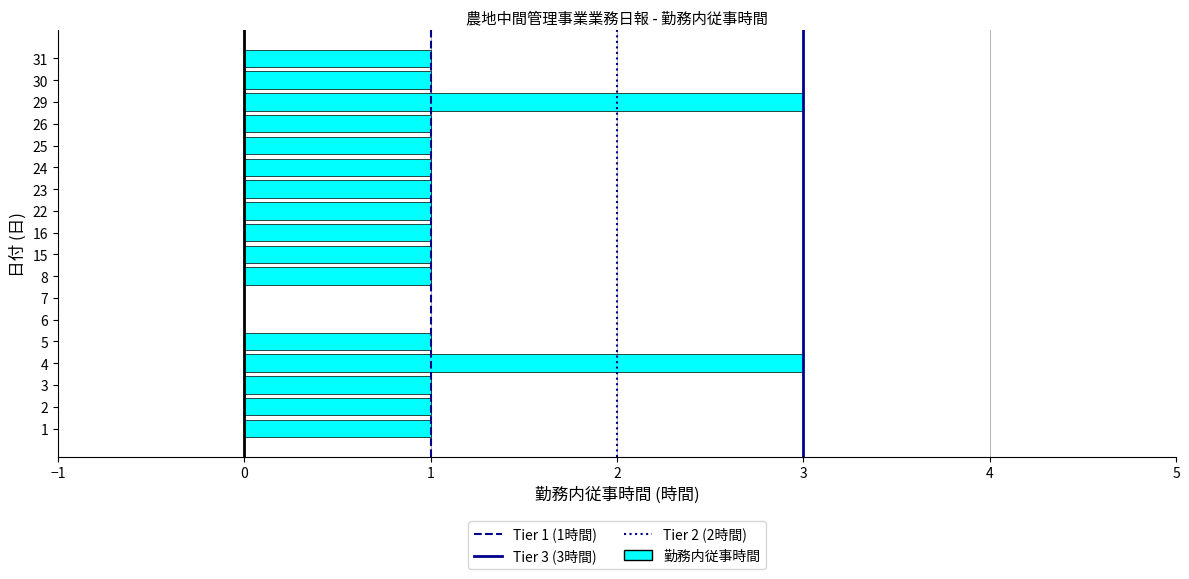

Reading bottom to top, list all the values displayed in this chart.

1=1	2=1	3=1	4=3	5=1	6=0	7=0	8=1	15=1	16=1	22=1	23=1	24=1	25=1	26=1	29=3	30=1	31=1